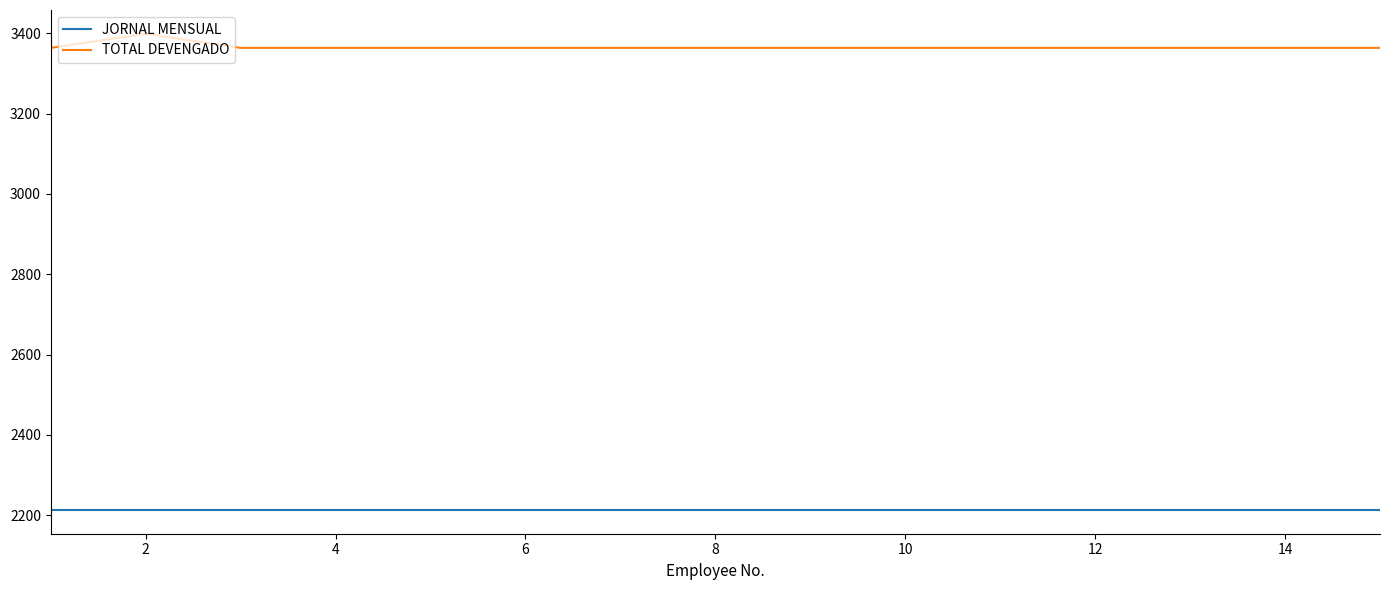

True or false: TOTAL DEVENGADO and JORNAL MENSUAL cross at least once.

False